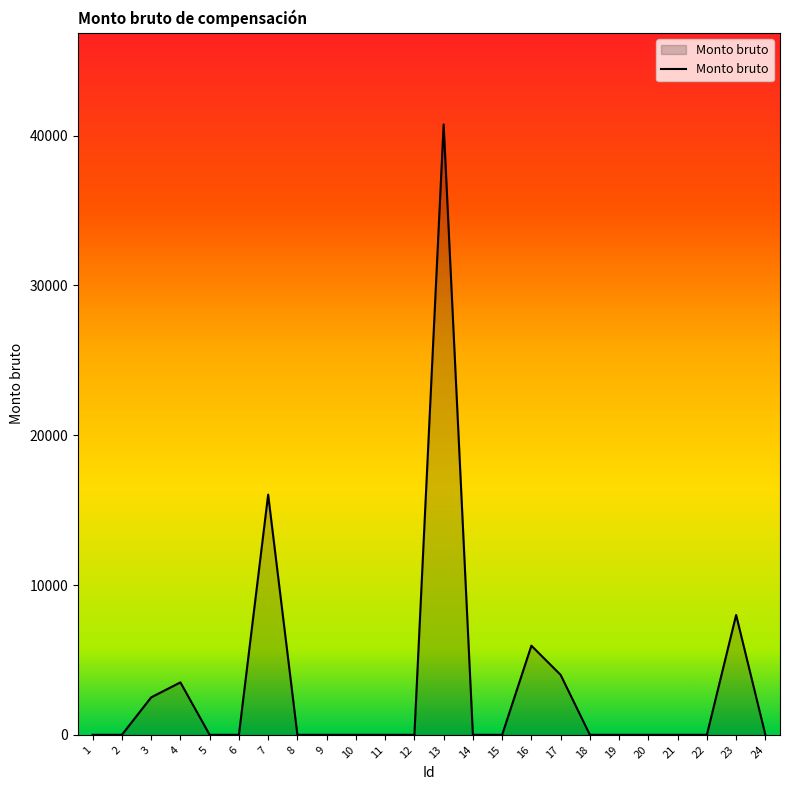

Which label corresponds to the largest value in the chart?

13